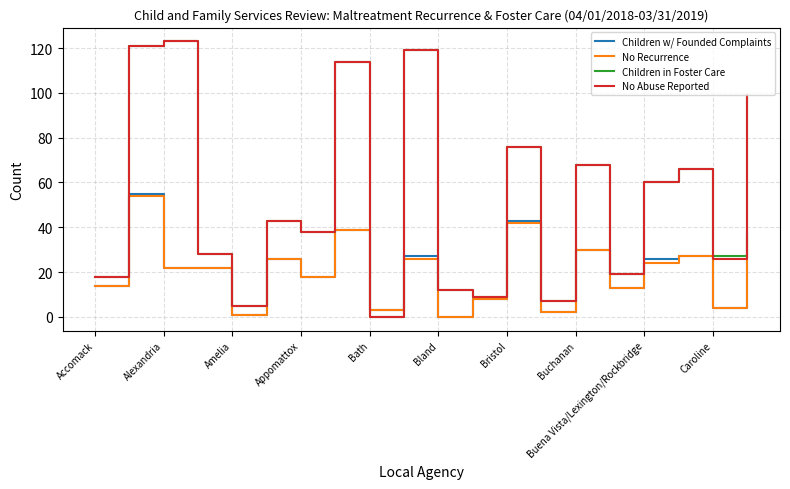

What is the greatest value displayed?

123